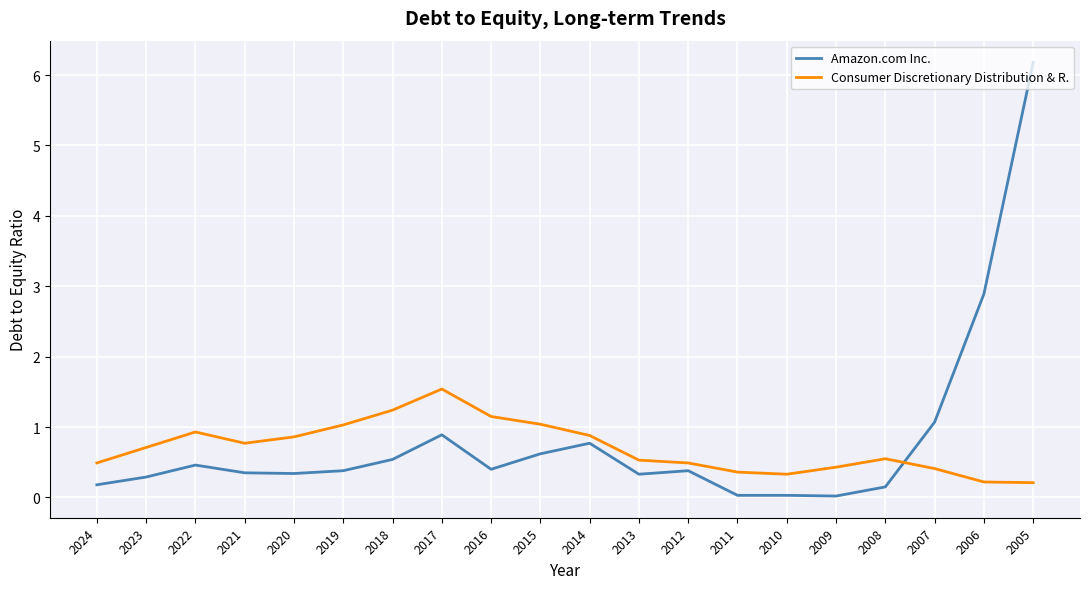

Is the value of Consumer Discretionary Distribution & R. at 2011 greater than the value of Amazon.com Inc. at 2009?

Yes